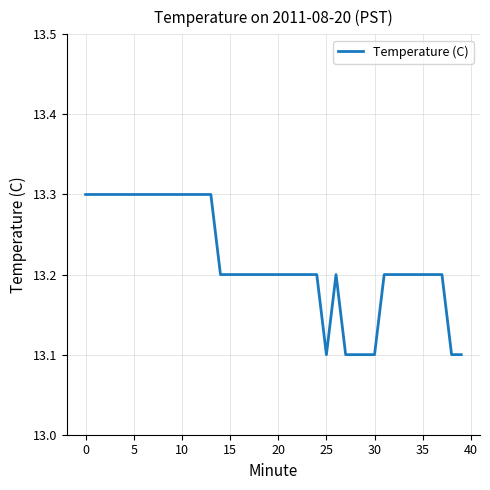

What is the minimum value shown in the chart?

13.1